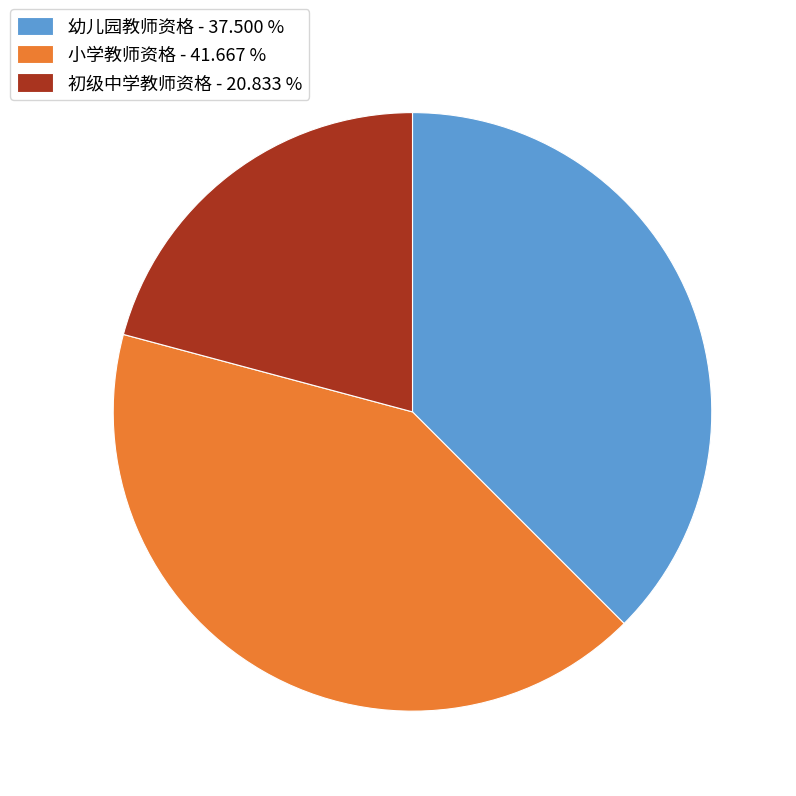

Does any single category account for the majority?

No